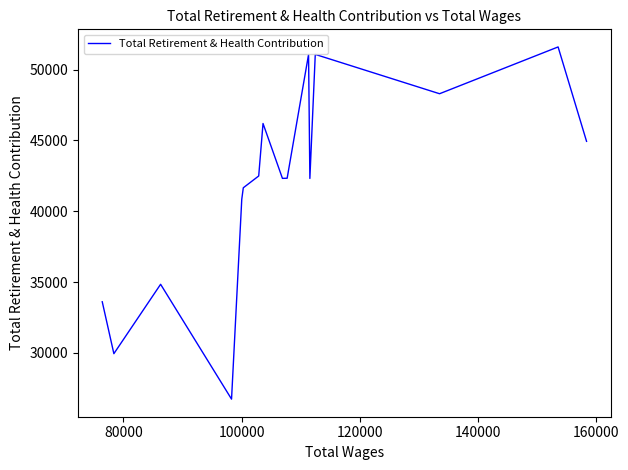

How many points are lower than both their immediate neighbors (excluding endpoints)?

5